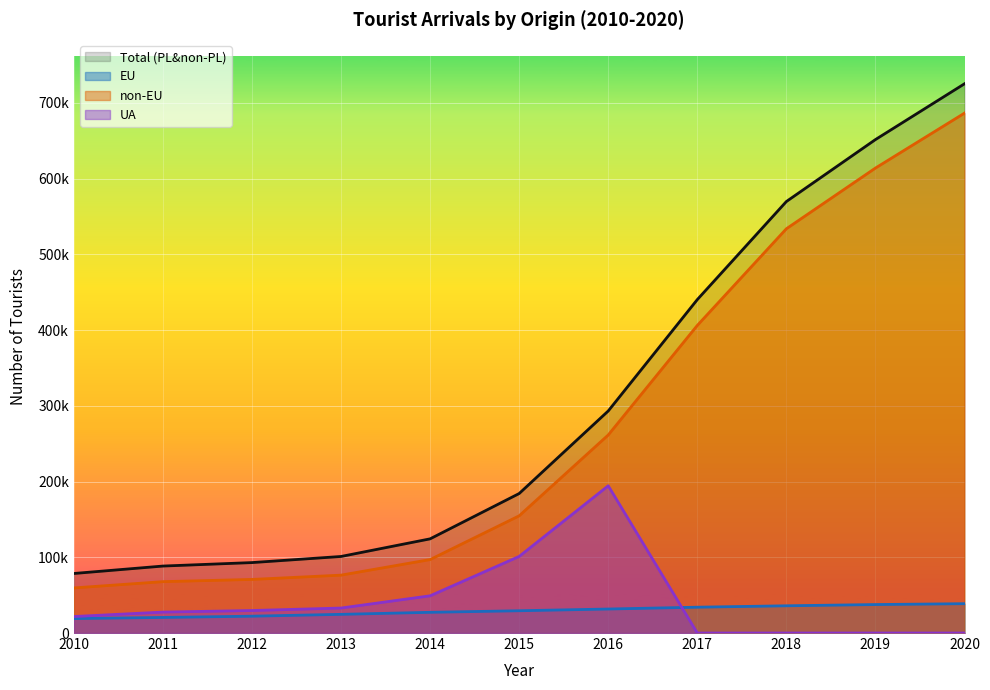

Which series has the largest total across all categories?

Total (PL&non-PL)